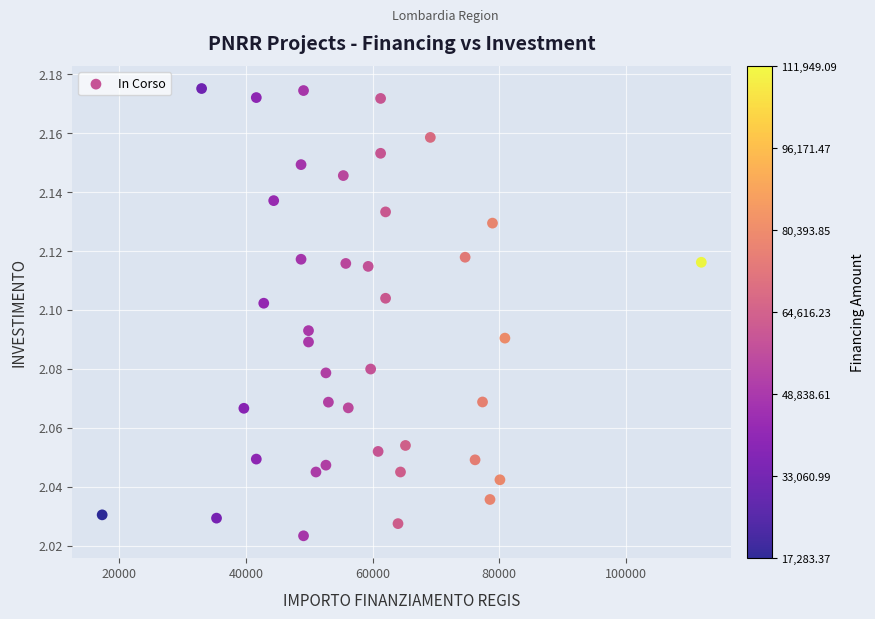

What is the range of X values (max minus min)?

94665.7